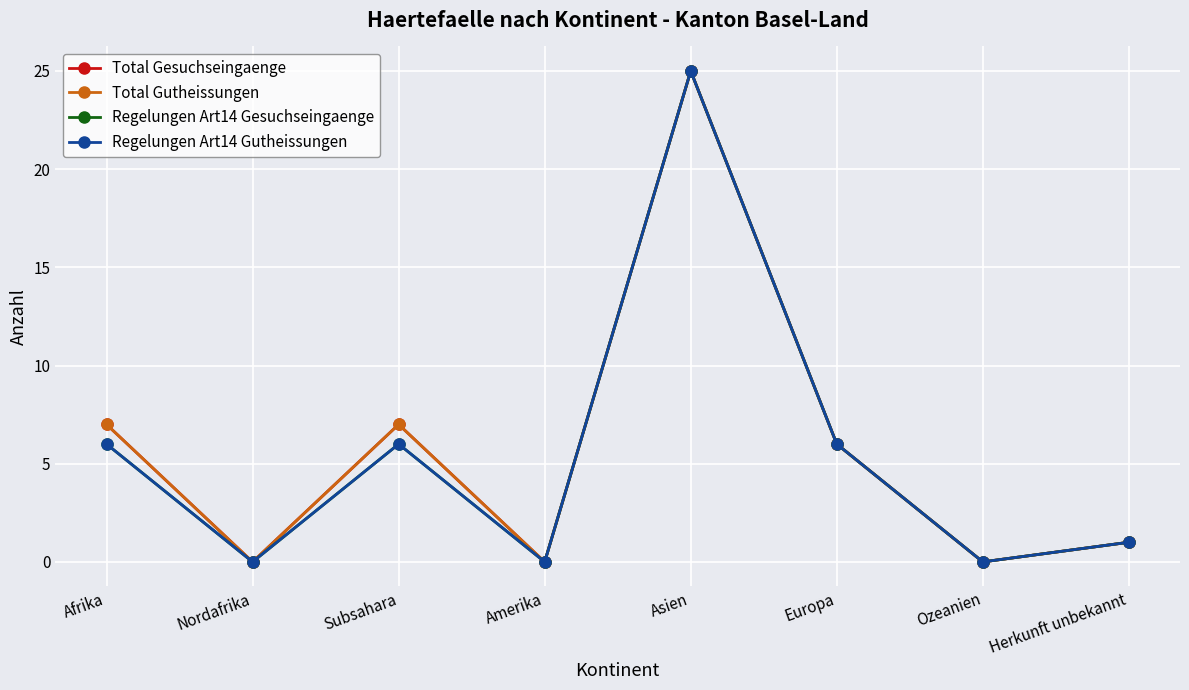

Is this an area chart (filled region under the line)?

No